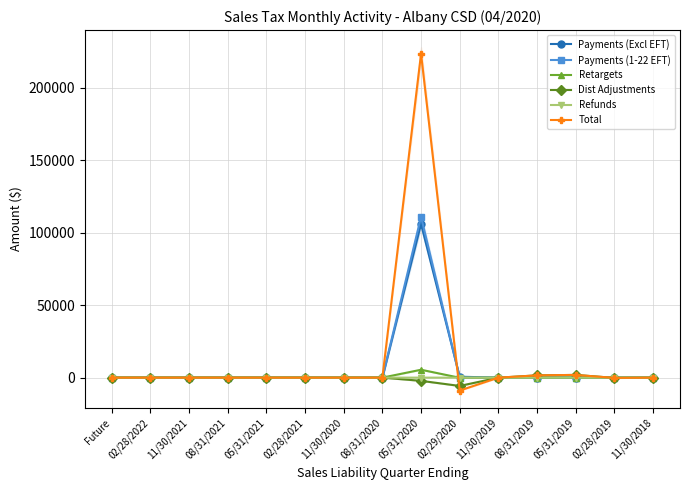

How many interior local valleys does the Dist Adjustments series have?

2